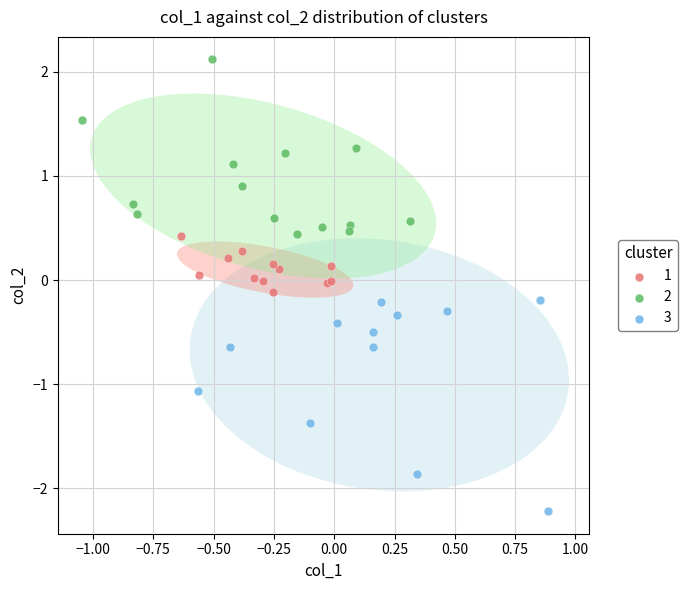

Which series contains the lowest Y value?

3